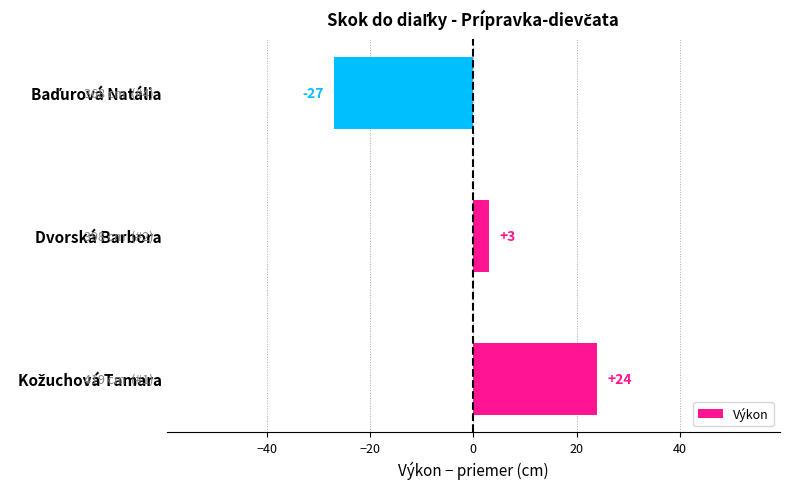

What is the difference between the maximum and minimum values?

51